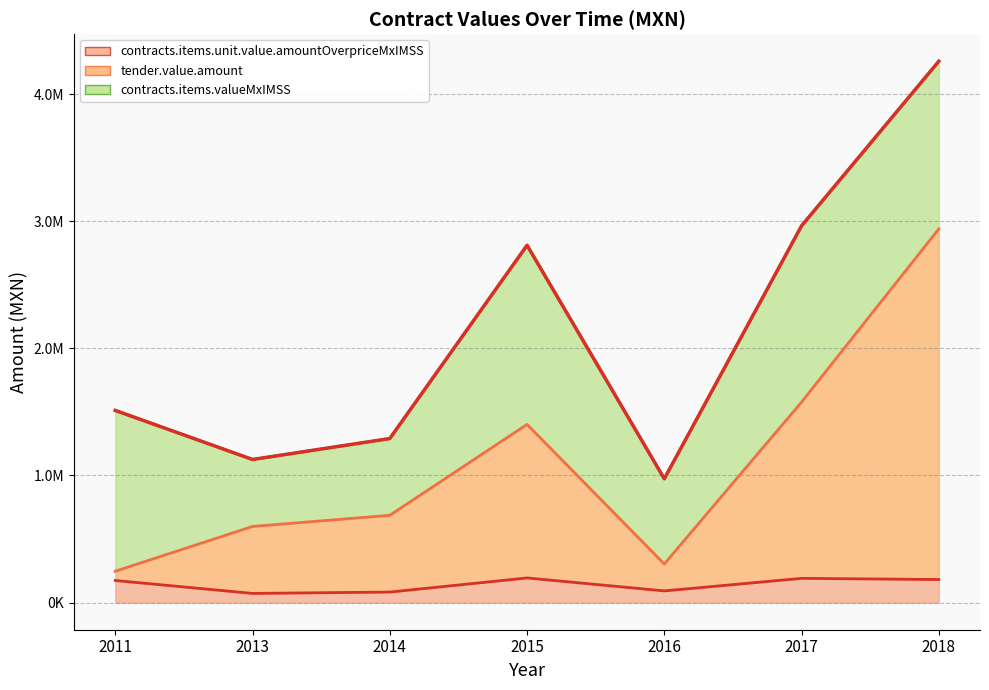

Which series has the widest spread of values?

tender.value.amount